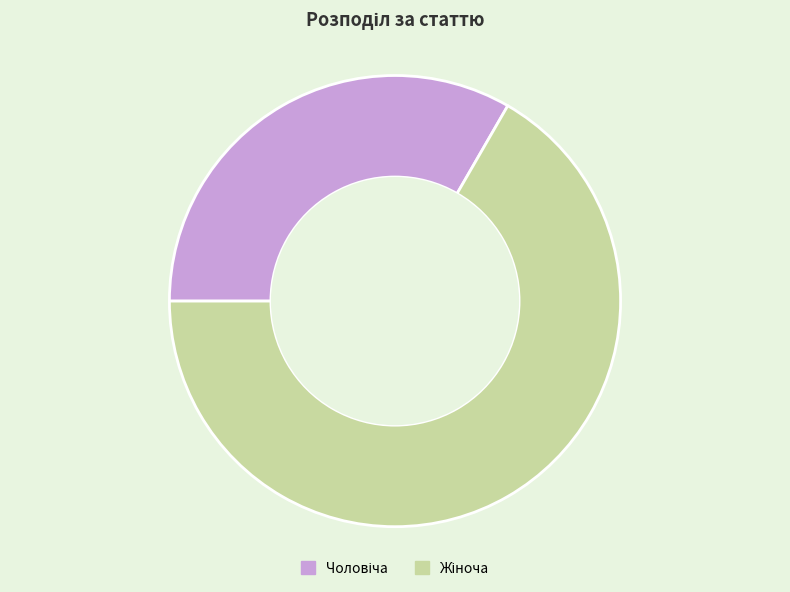

How many slices are in this pie chart?

2